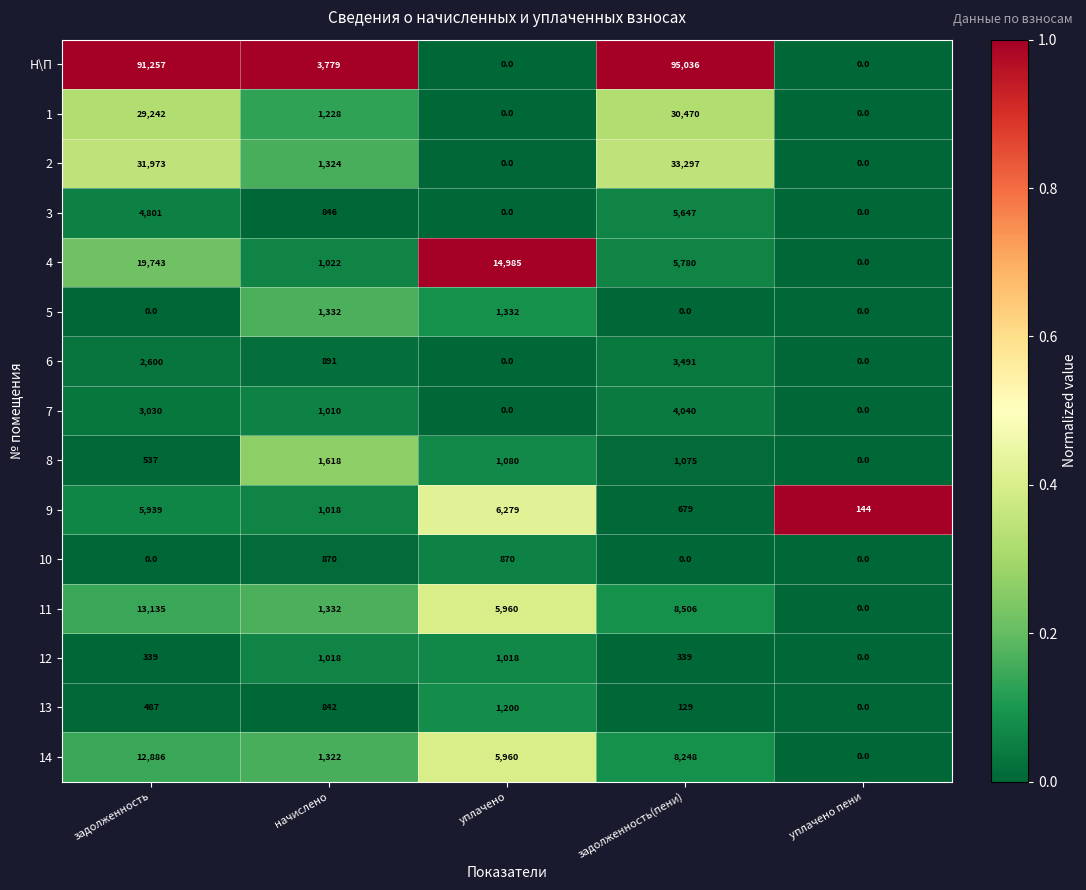

What is the average value of the 7 series?

1616